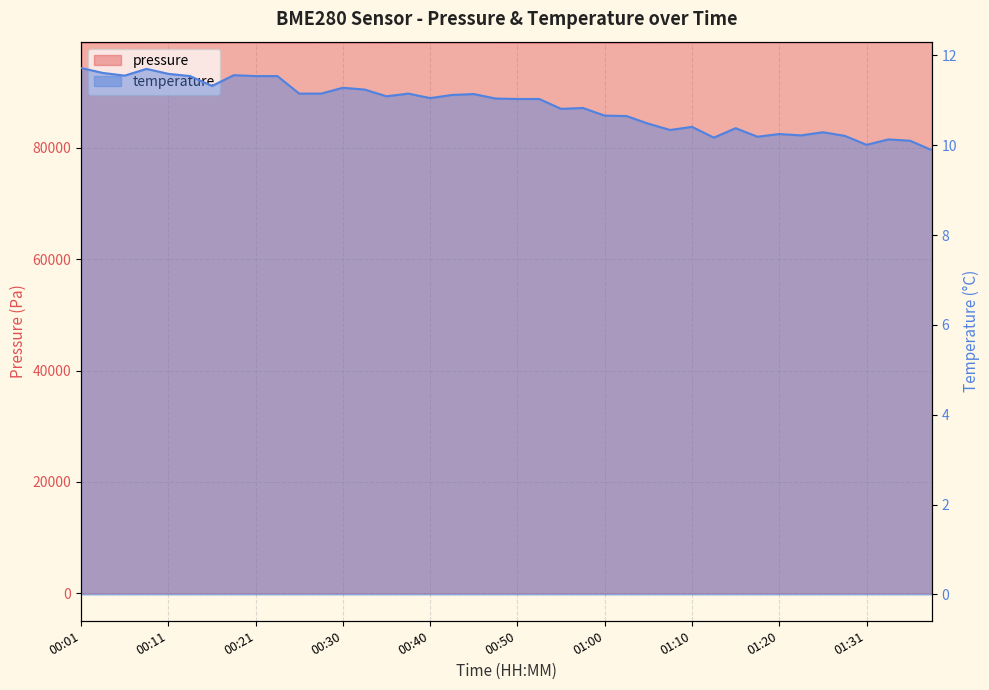

How many data points does each series have?

40